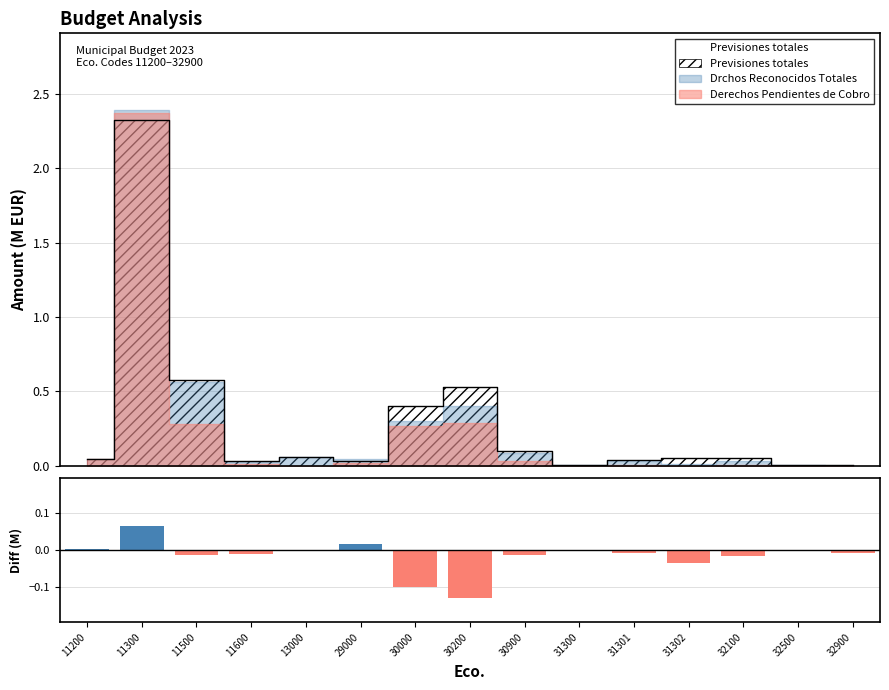

List the labels in order of value, smallest first.

30200, 30000, 31302, 32100, 11500, 30900, 11600, 31301, 32900, 13000, 31300, 32500, 11200, 29000, 11300